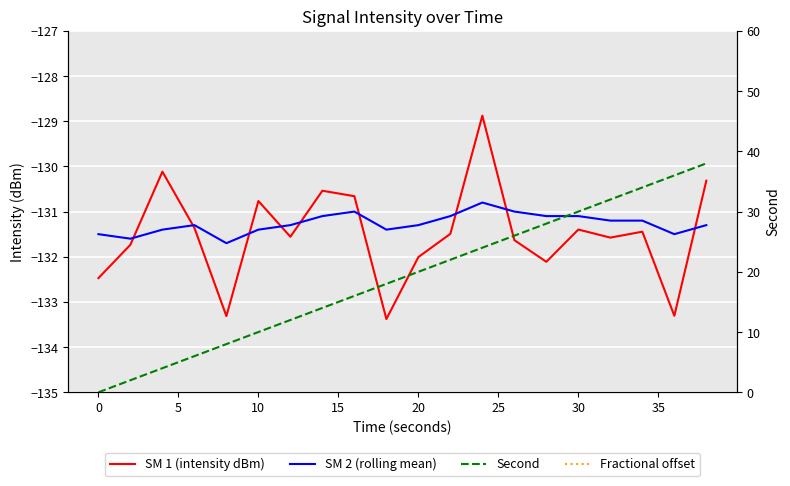

True or false: SM 1 (intensity dBm) and Second intersect in this chart.

False